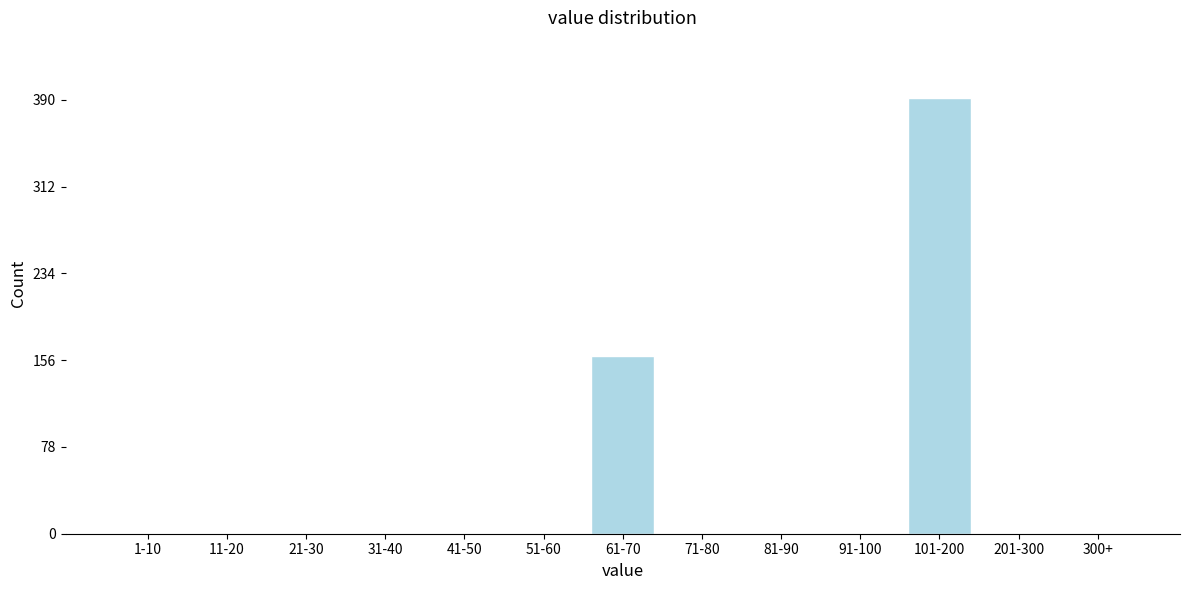

Reading right to left, extract all data points from this chart.

300+=0	201-300=0	101-200=392	91-100=0	81-90=0	71-80=0	61-70=160	51-60=0	41-50=0	31-40=0	21-30=0	11-20=0	1-10=0